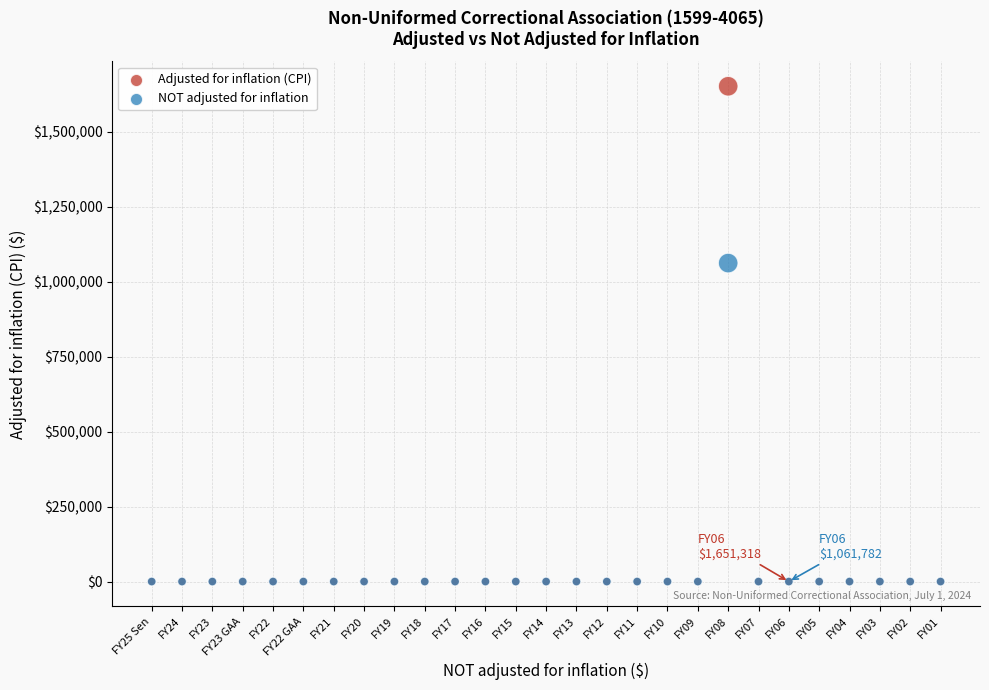

Which series has the largest Y range (max minus min)?

Adjusted for inflation (CPI)